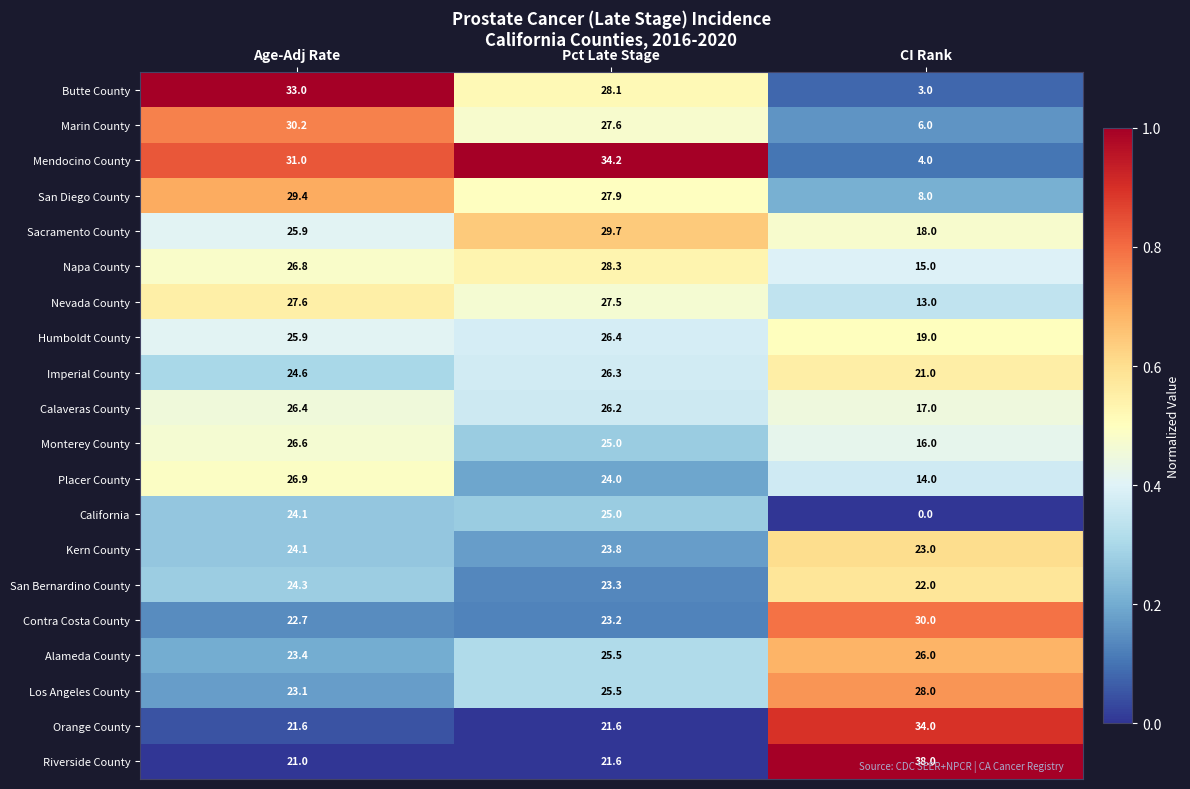

At which category does the chart reach its peak across all series?

CI Rank